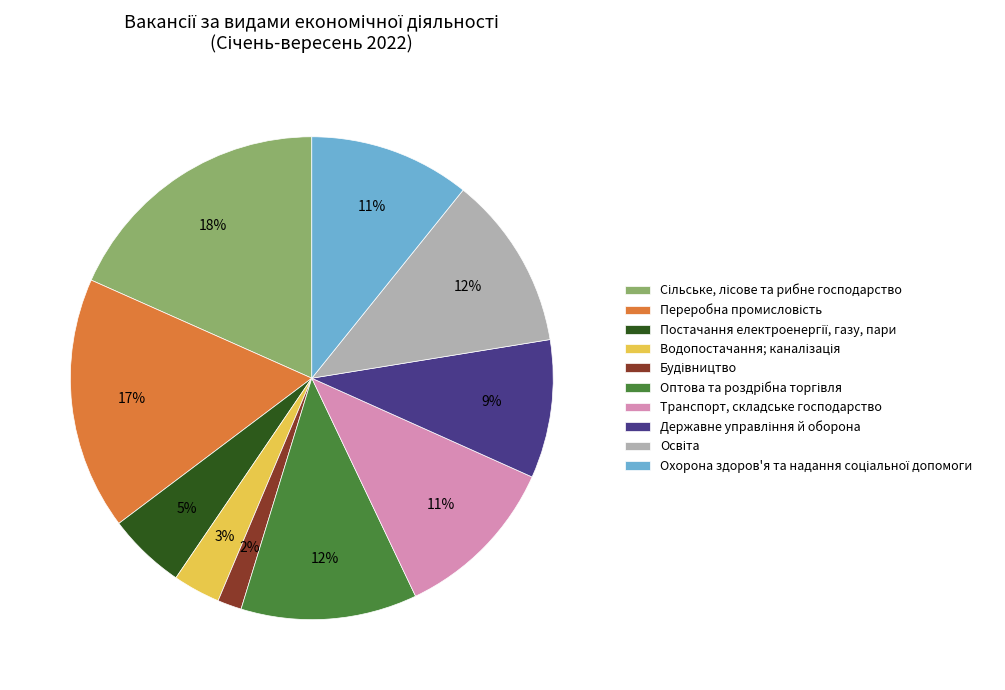

Is there any slice that represents more than half of the pie?

No